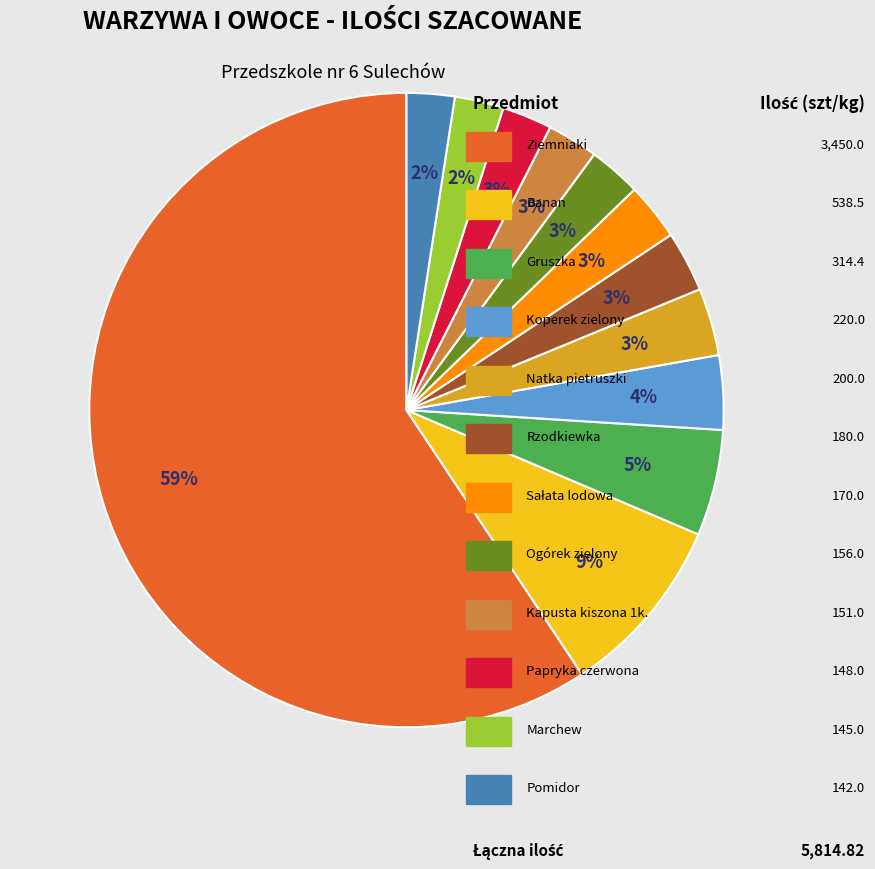

To the nearest percent, what is the average slice percentage?

8%